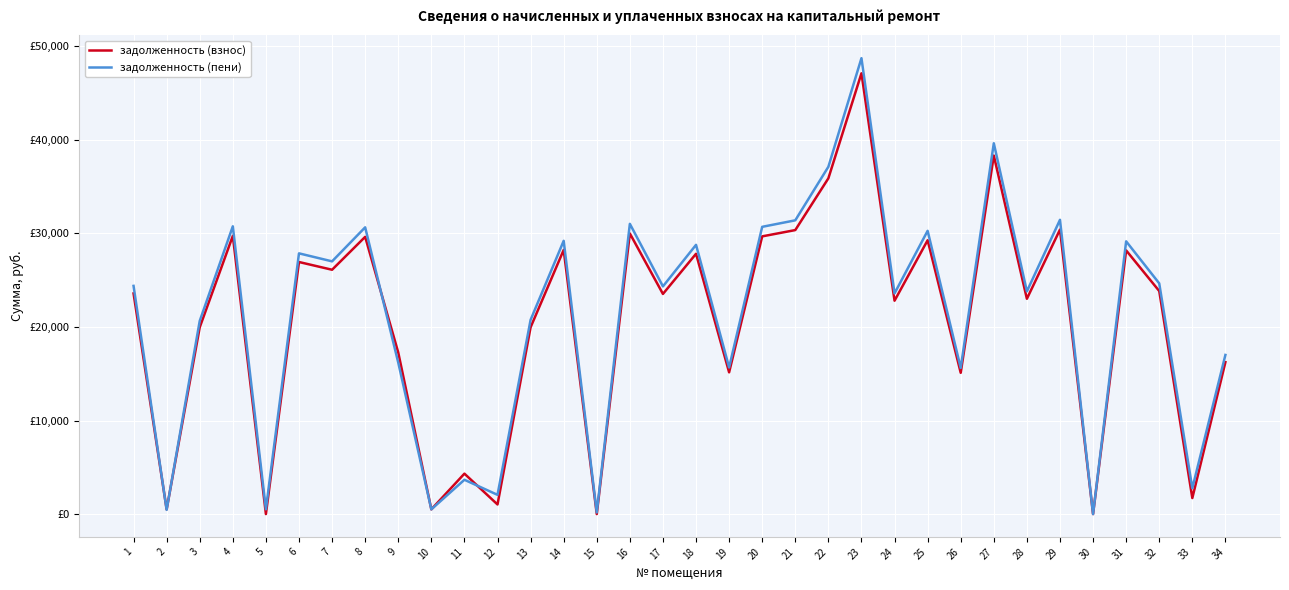

After their last crossing, which series has the higher values: задолженность (взнос) or задолженность (пени)?

задолженность (пени)